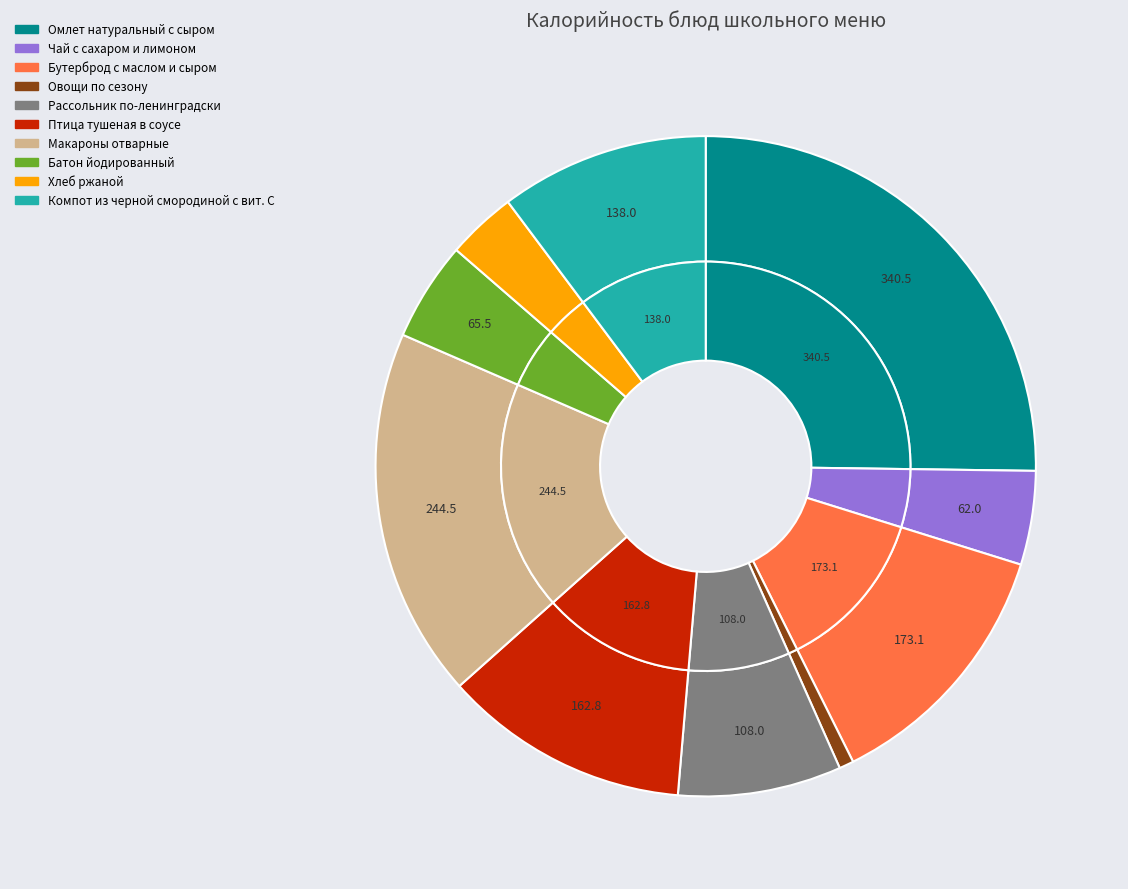

What is the change in value from Овощи по сезону to Компот из черной смородиной с вит. С?

+128.4